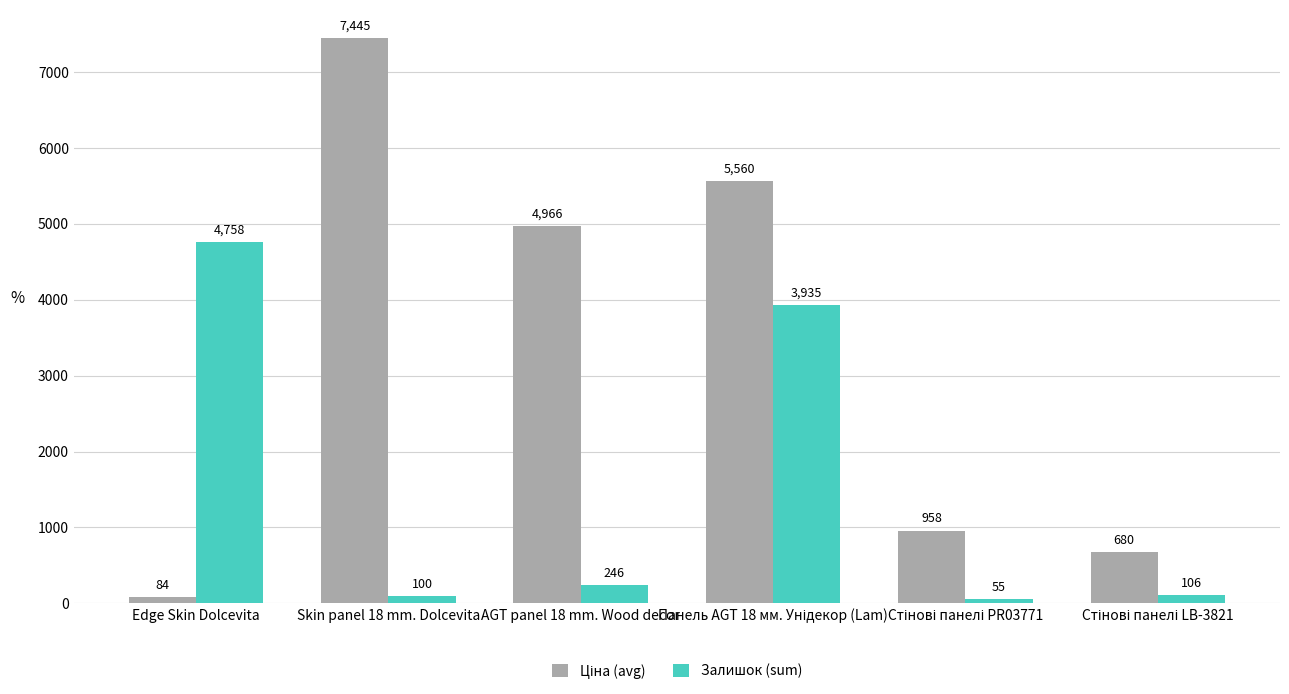

What is the difference between the maximum and minimum values in the Залишок (sum) series?

4703.0